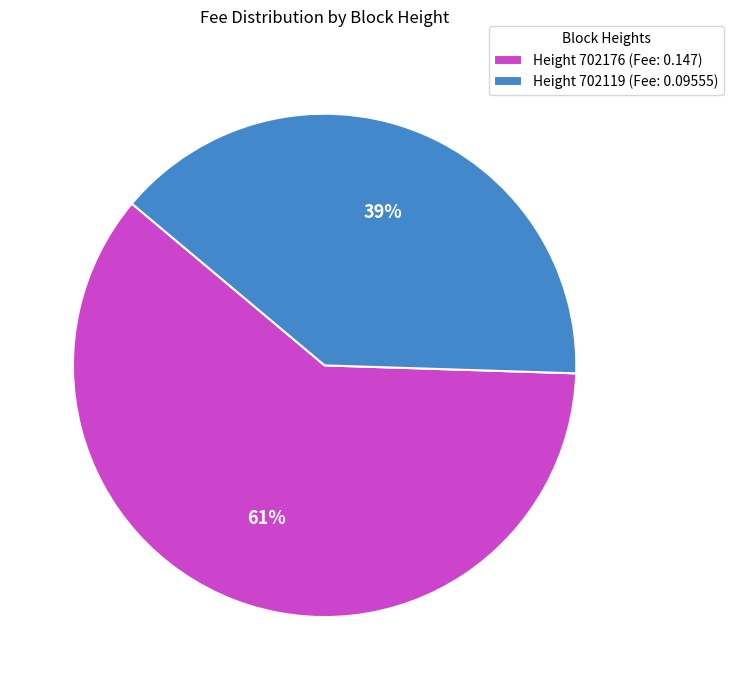

Which has a higher value, Height 702176 (Fee: 0.147) or Height 702119 (Fee: 0.09555)?

Height 702176 (Fee: 0.147)